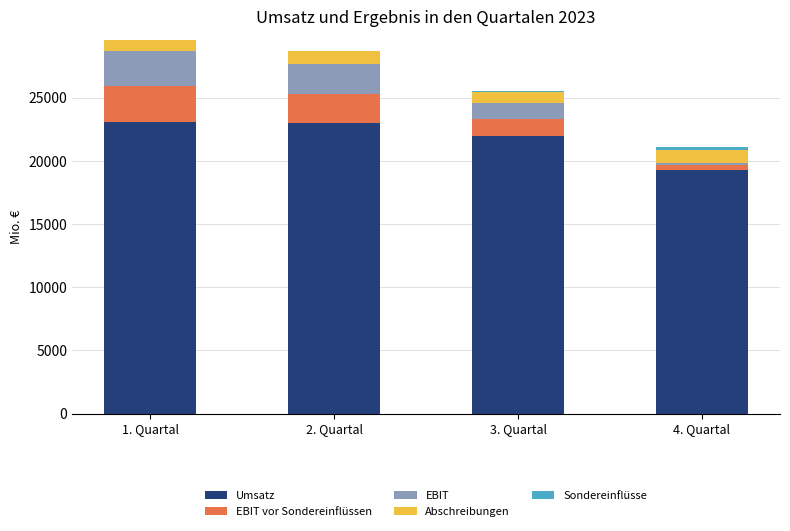

What are all the series names shown in the legend?

Umsatz, EBIT vor Sondereinflüssen, EBIT, Abschreibungen, Sondereinflüsse